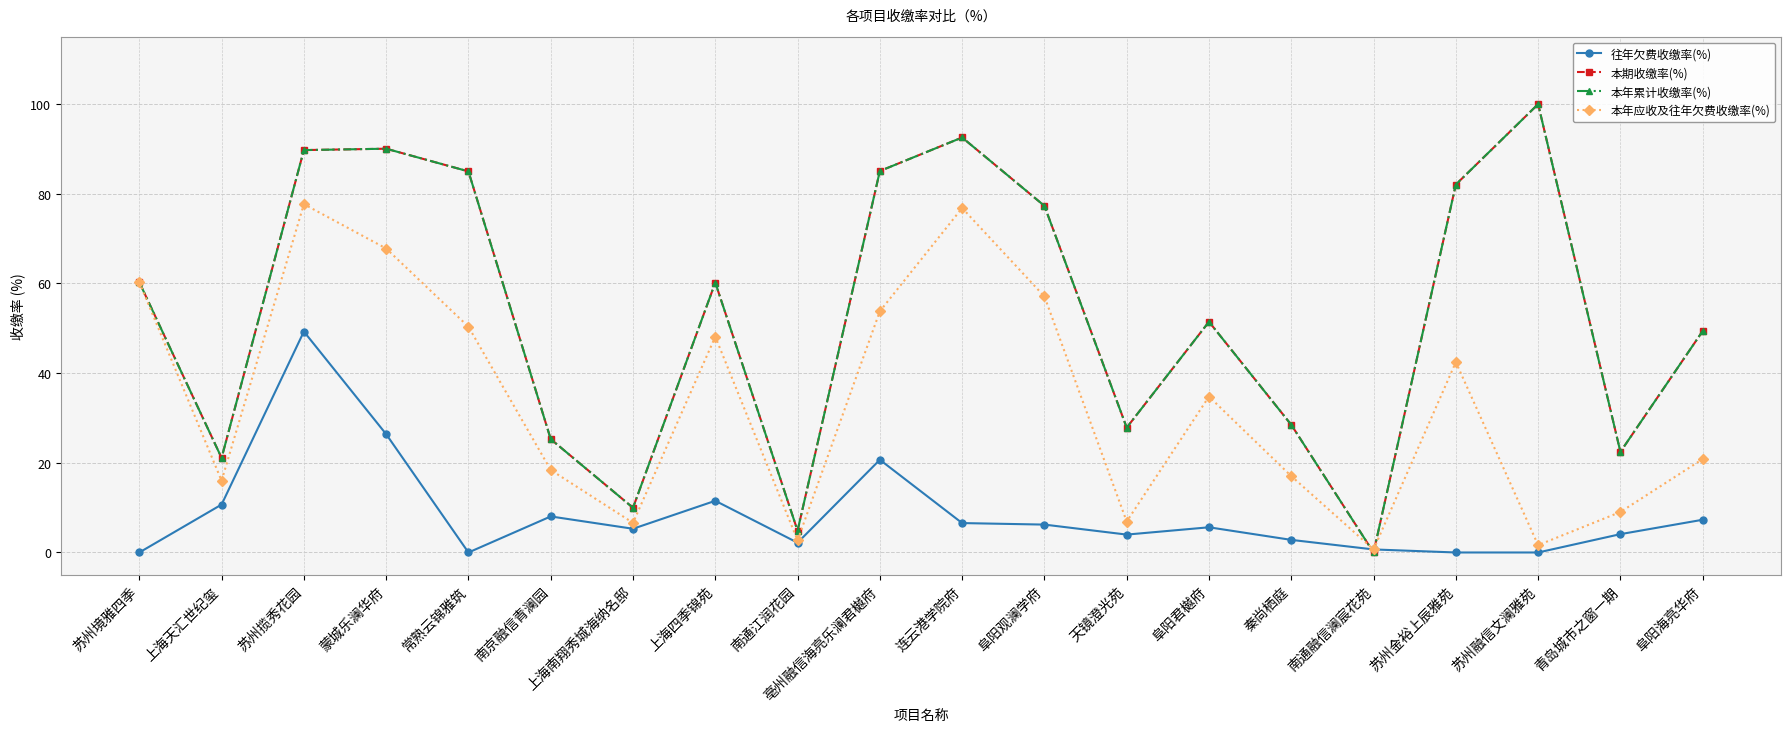

Is this an area chart (filled region under the line)?

No